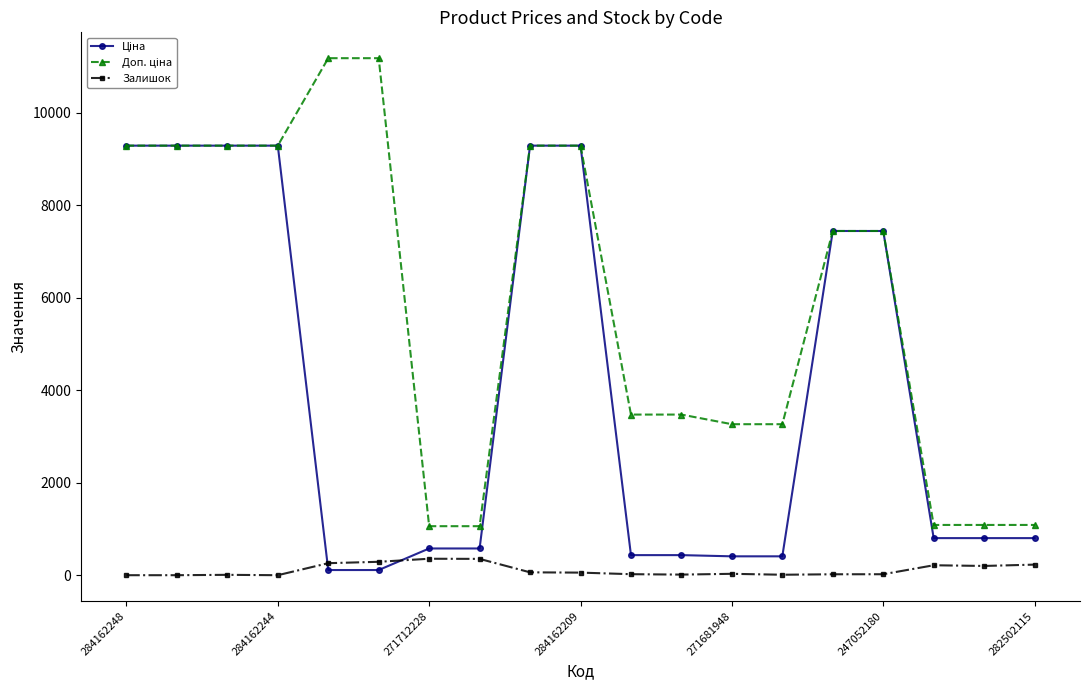

What is the value of the Залишок point at the 8th from the left?

353.0